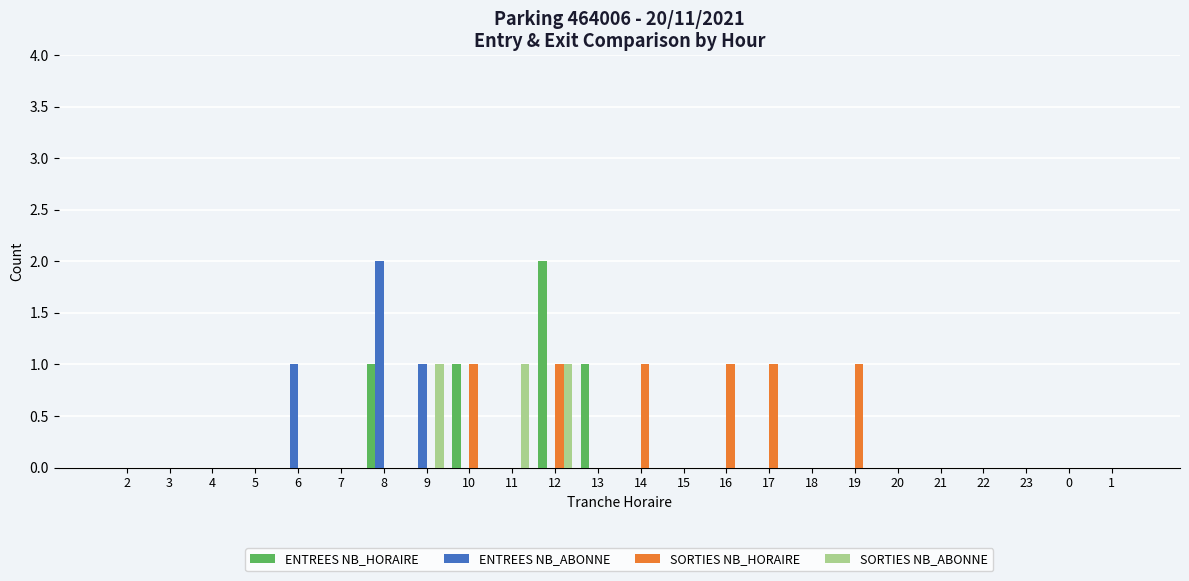

Is the value of ENTREES NB_ABONNE at 9 greater than the value of ENTREES NB_HORAIRE at 23?

Yes